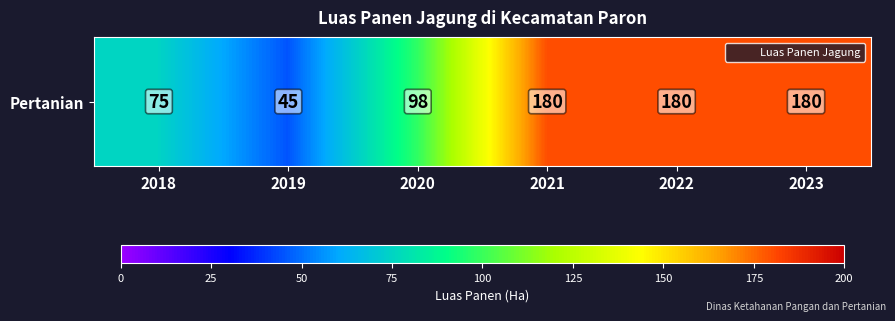

Rank the categories by value from lowest to highest.

2019, 2018, 2020, 2021, 2022, 2023